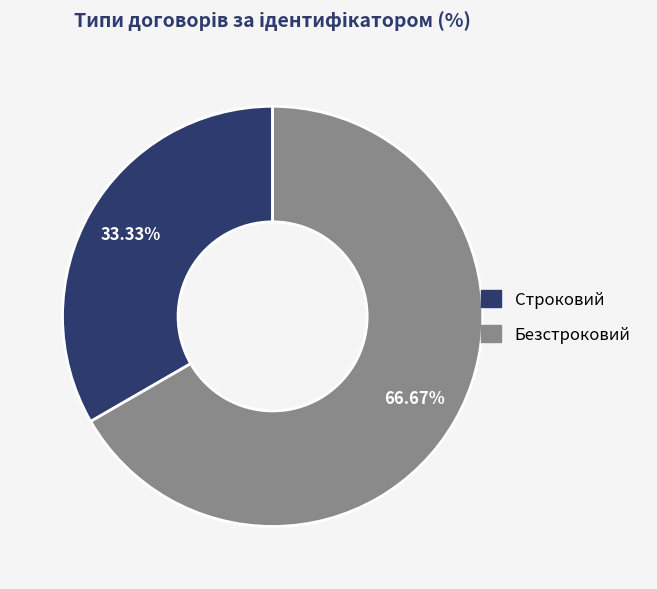

To the nearest percent, what portion does Строковий represent?

33%